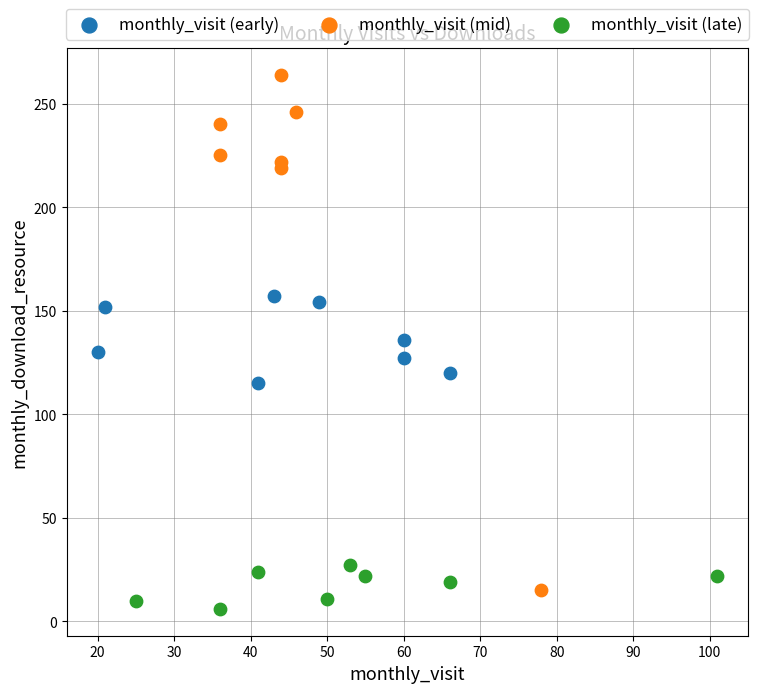

Which series has the widest spread of Y values?

monthly_visit (mid)